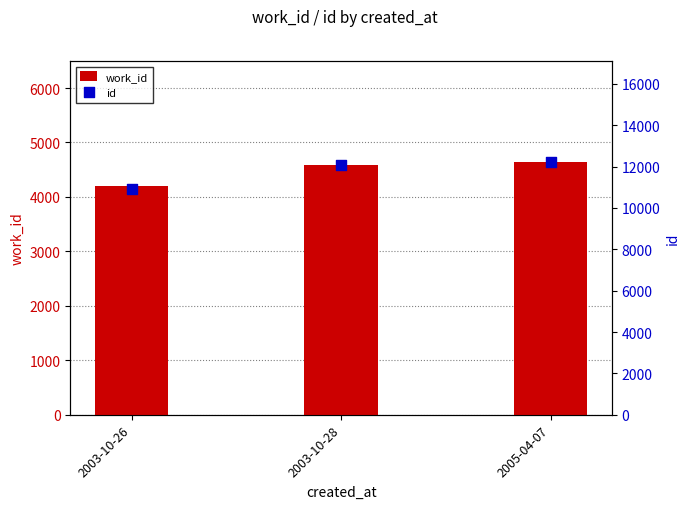

Which series contains the highest Y value?

id